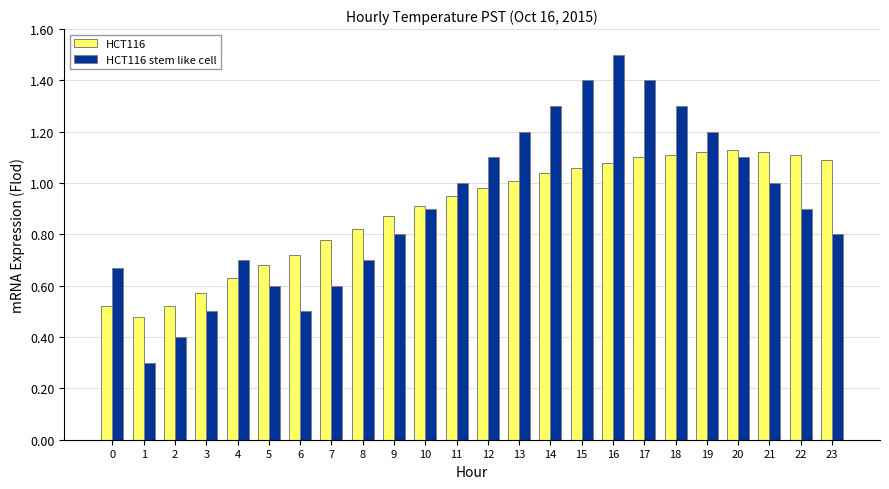

What are all the series names shown in the legend?

HCT116, HCT116 stem like cell